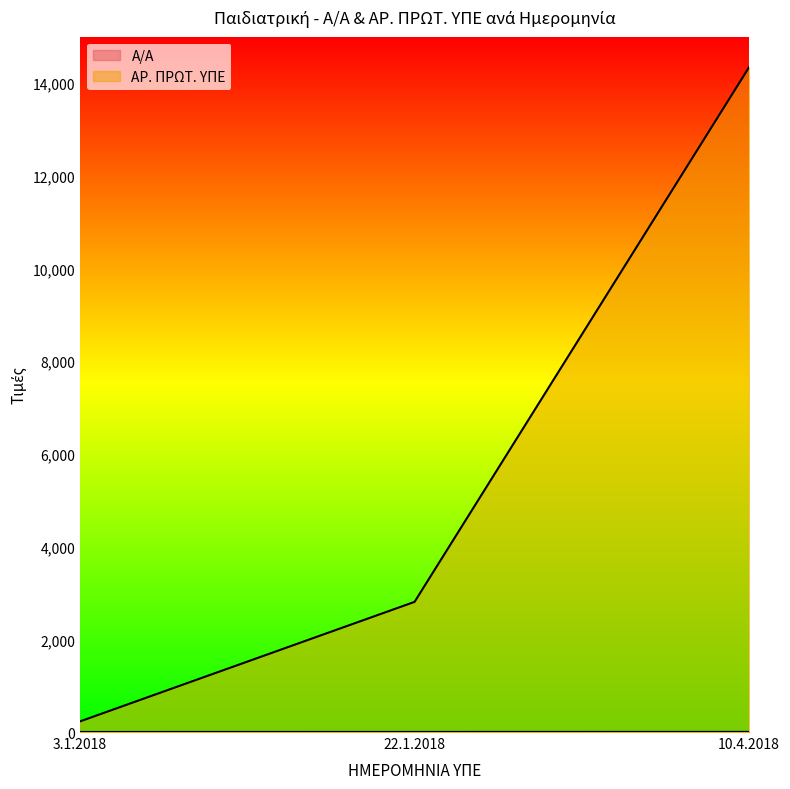

What is the difference between the maximum and second lowest values in the ΑΡ. ΠΡΩΤ. ΥΠΕ series?

11533